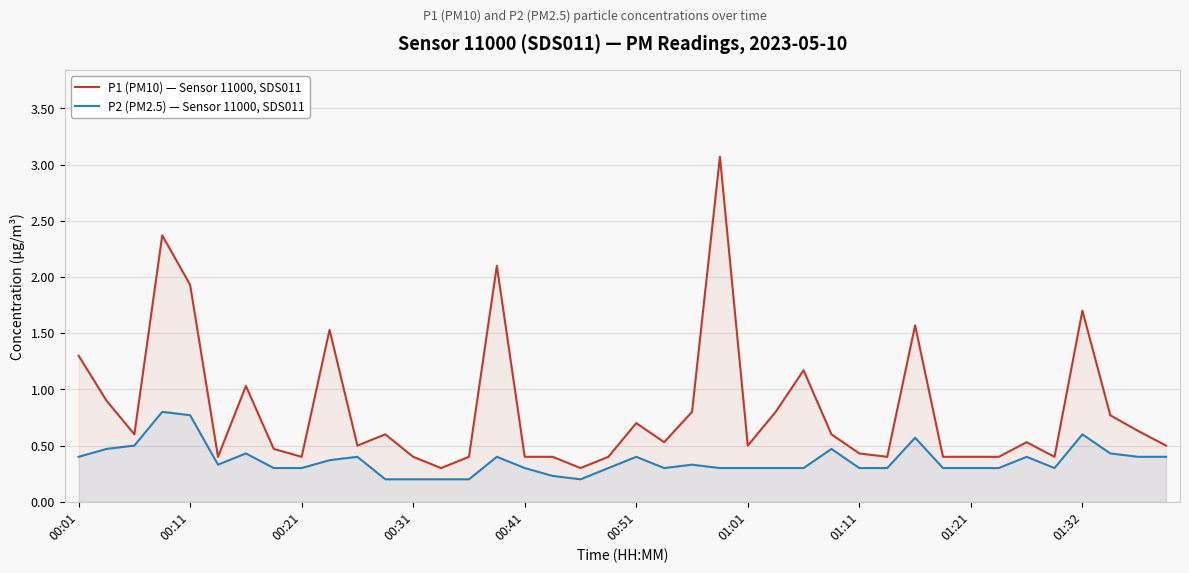

True or false: P2 (PM2.5) — Sensor 11000, SDS011 and P1 (PM10) — Sensor 11000, SDS011 intersect in this chart.

False